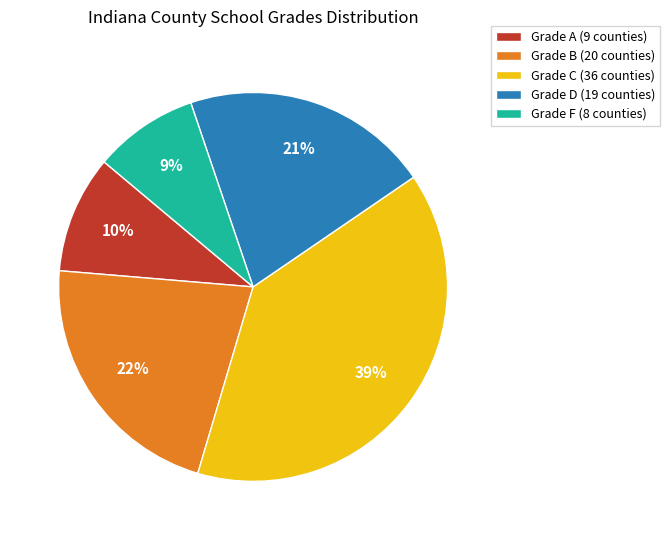

To the nearest percent, what percentage of the pie is Grade D (19 counties)?

21%